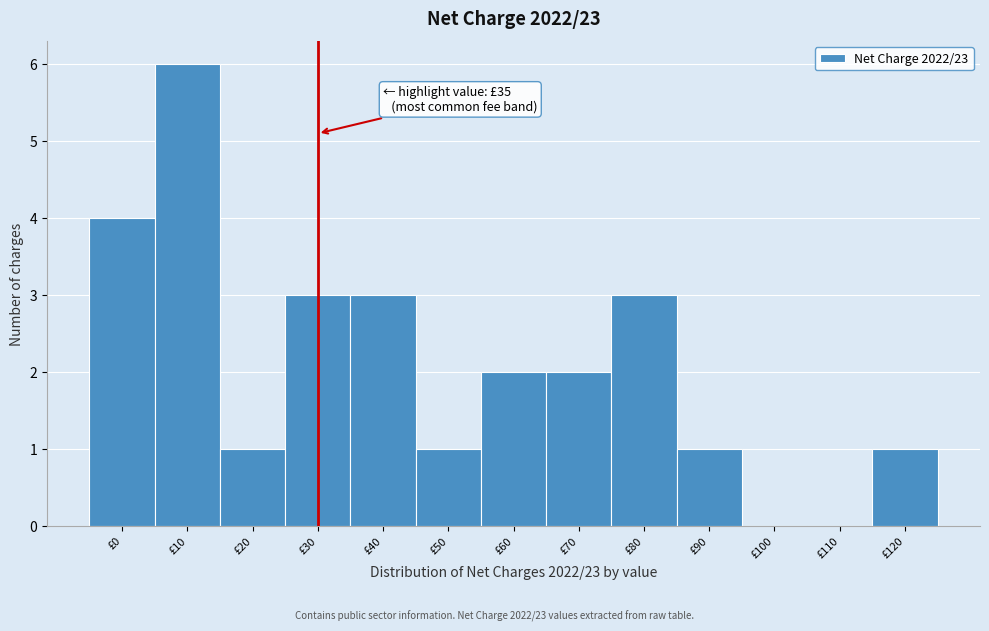

Reading left to right, extract all data points from this chart.

£0=4	£10=6	£20=1	£30=3	£40=3	£50=1	£60=2	£70=2	£80=3	£90=1	£100=0	£110=0	£120=1